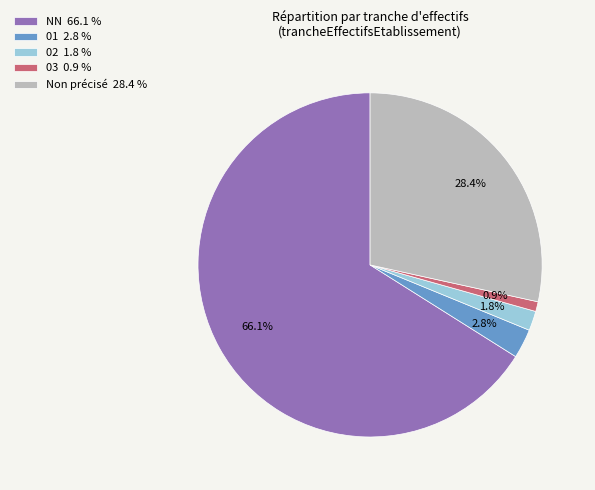

Which has a higher value, NN 66.1 % or 03 0.9 %?

NN 66.1 %